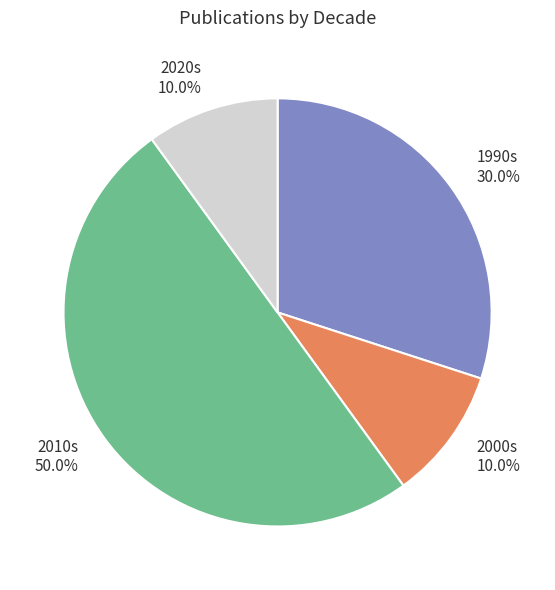

Which has a higher value, 2010s or 2020s?

2010s